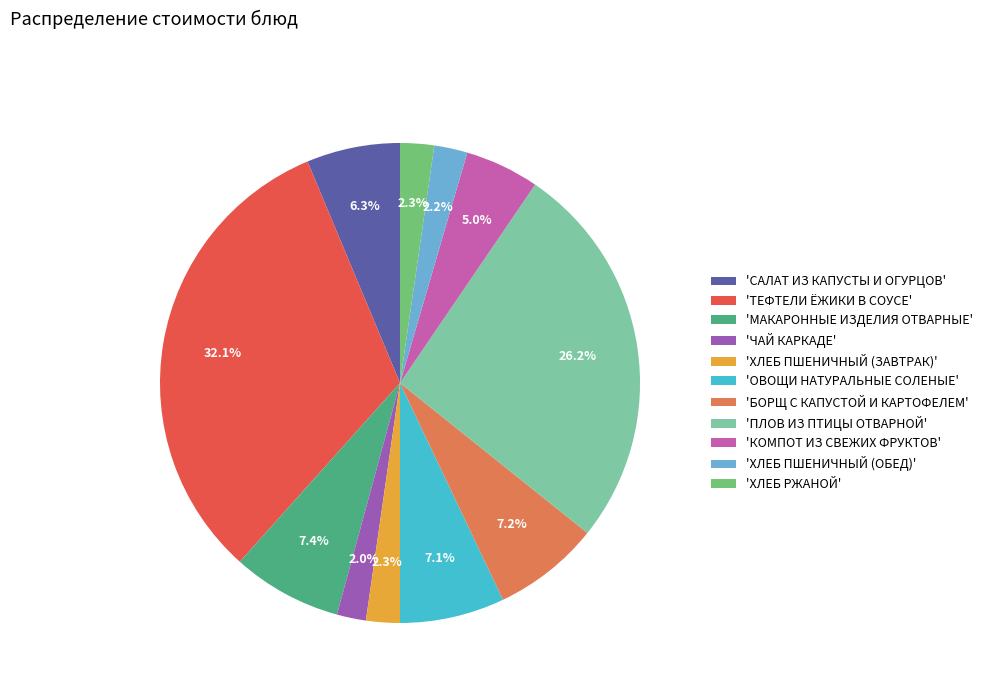

What is the ratio of the value at 'САЛАТ ИЗ КАПУСТЫ И ОГУРЦОВ' to the value at 'МАКАРОННЫЕ ИЗДЕЛИЯ ОТВАРНЫЕ'?

0.9